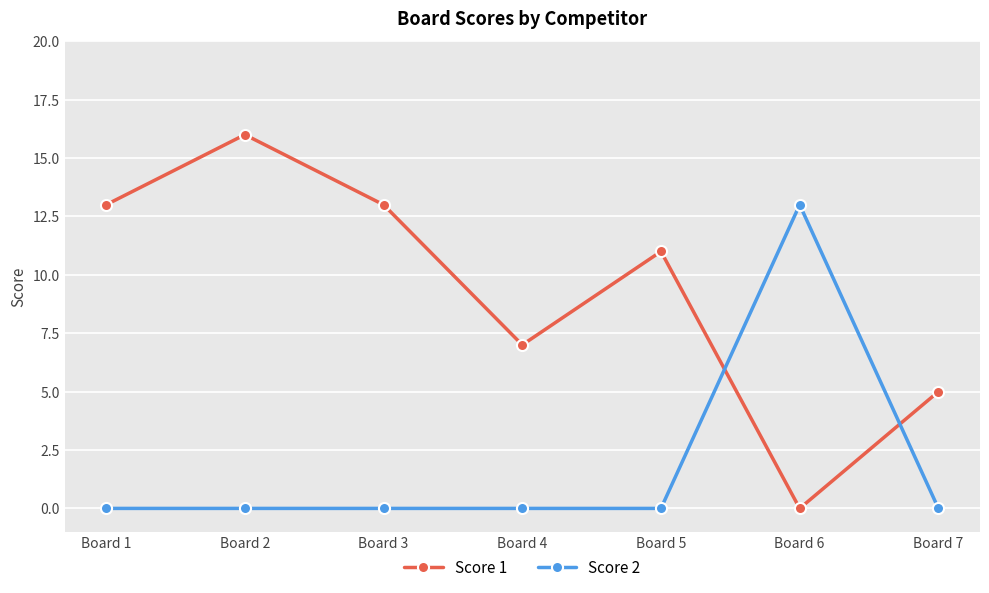

Is the value of Score 2 at Board 2 greater than the value of Score 1 at Board 3?

No